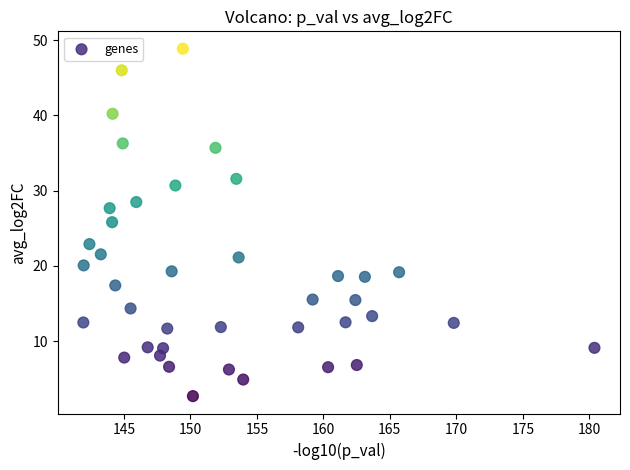

What Y value in the scatter plot is closest to 25?

25.8